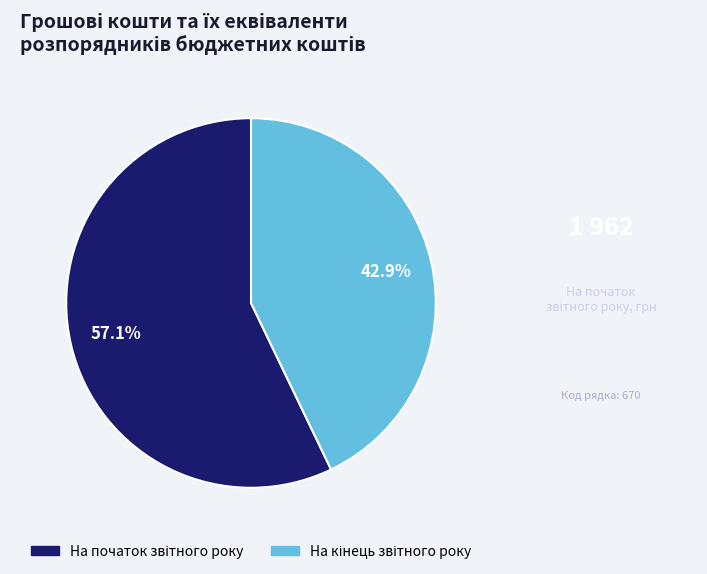

Does any single category account for the majority?

Yes